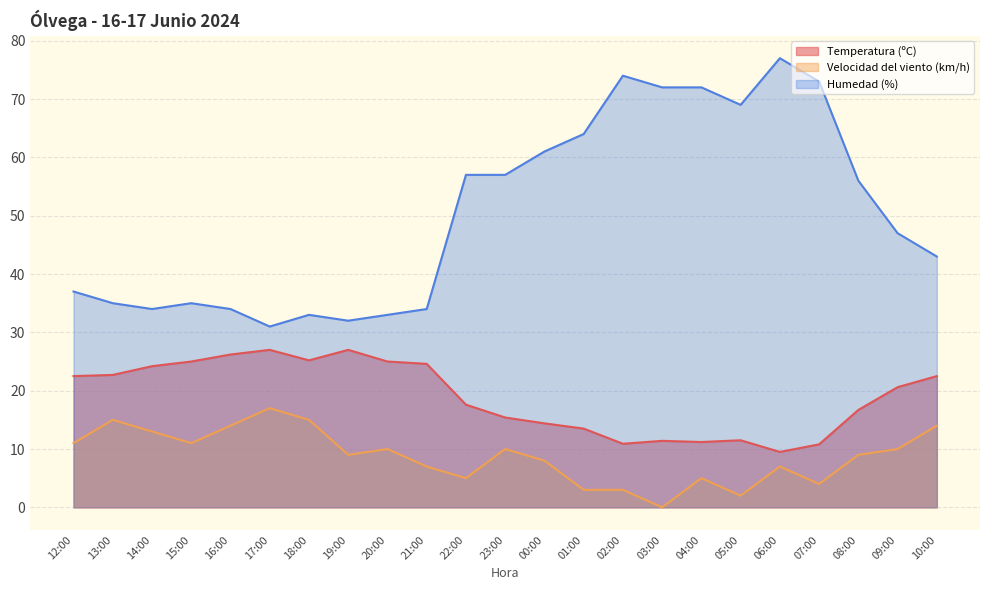

How many data points does each series have?

23